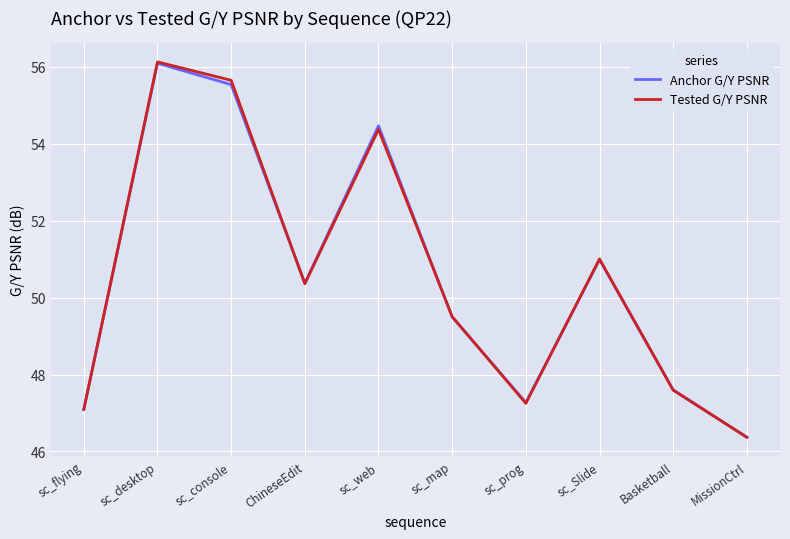

What position from the left is sc_desktop?

2